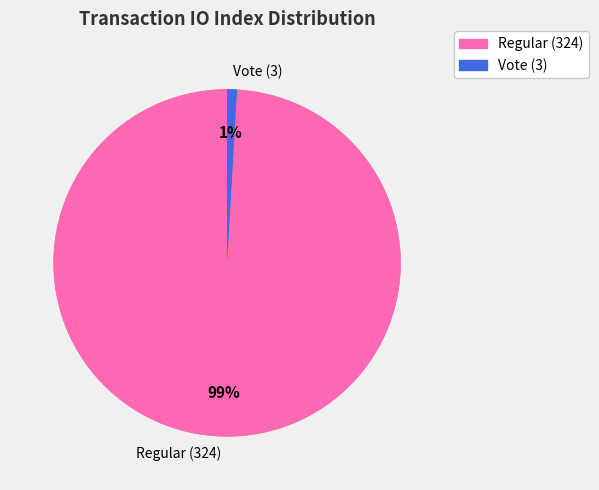

How many segments does this pie chart have?

2